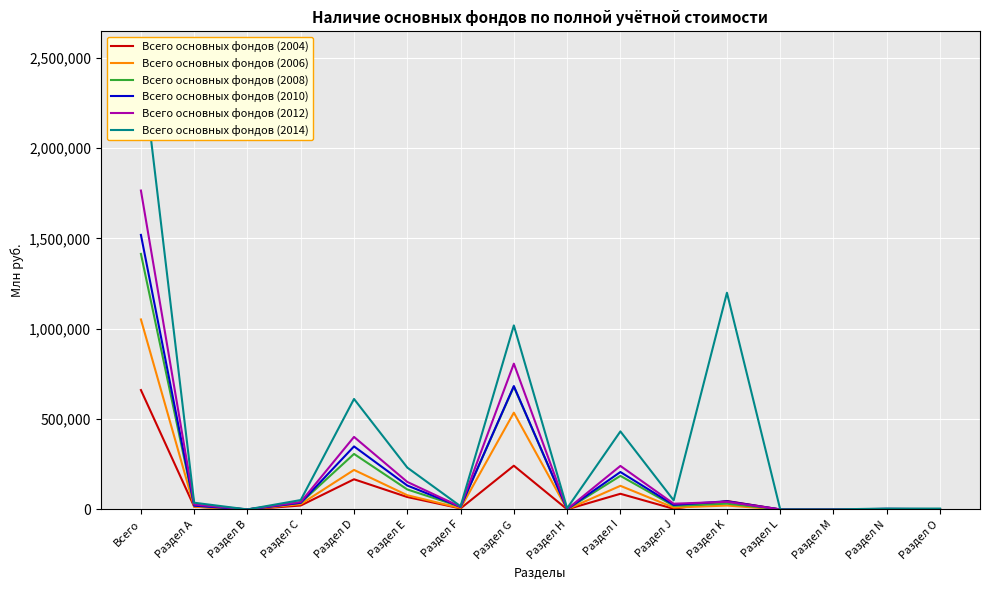

How many times do Всего основных фондов (2004) and Всего основных фондов (2006) cross each other?

4